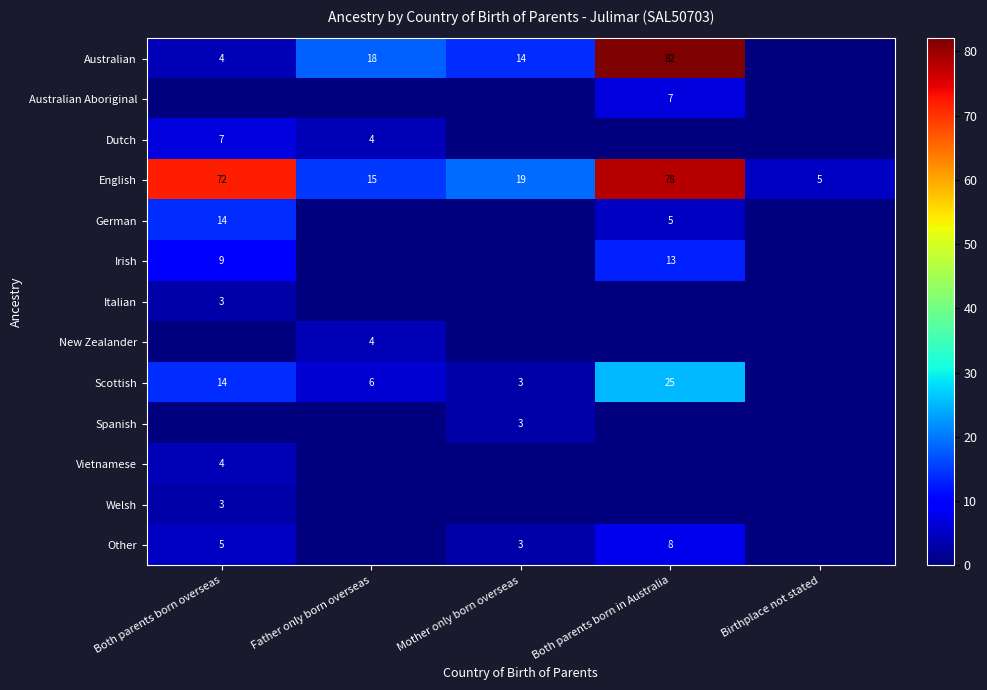

Is it true that Scottish equals 14 at Both parents born overseas?

True